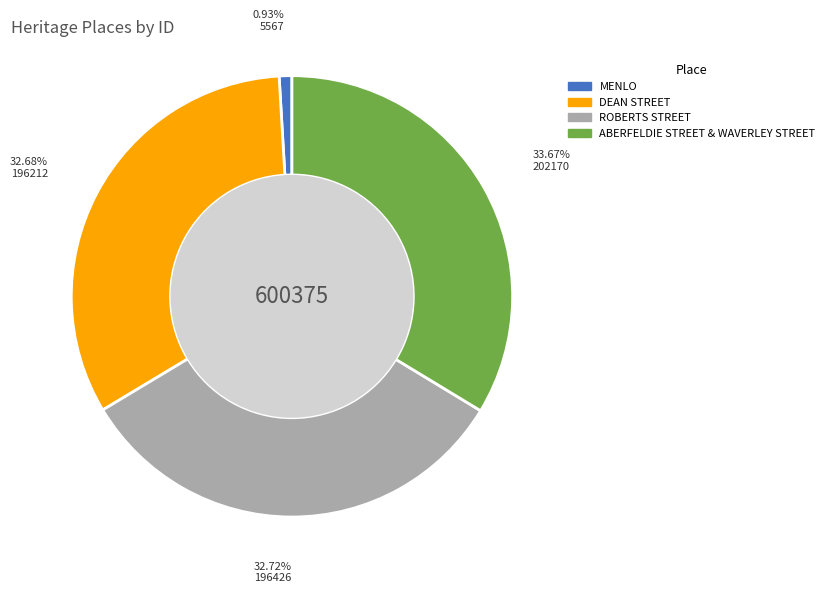

Is it true that DEAN STREET is 33% of the pie?

True